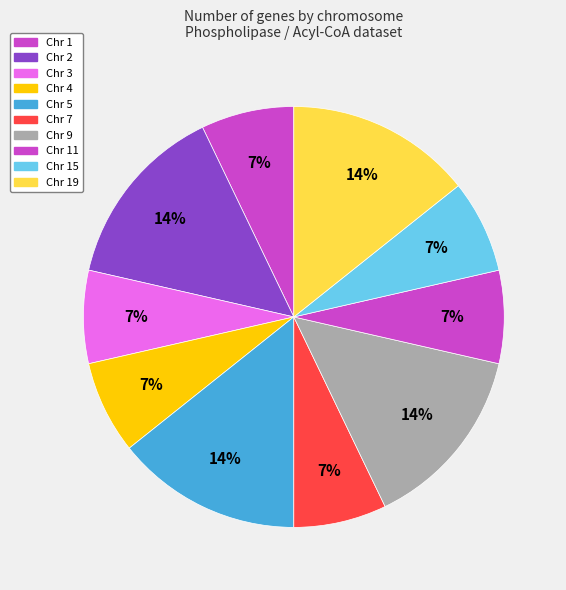

What is the largest slice in the pie chart?

Chr 2